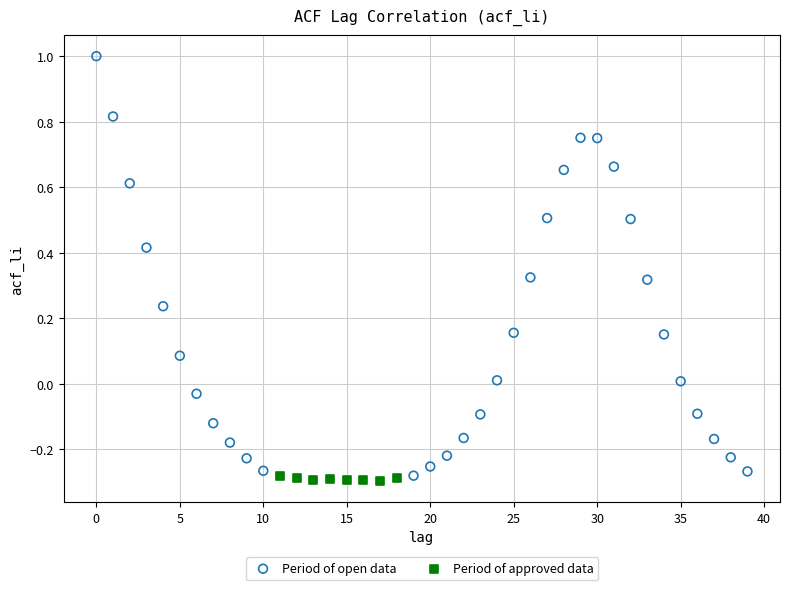

Which series contains the highest Y value?

Period of open data